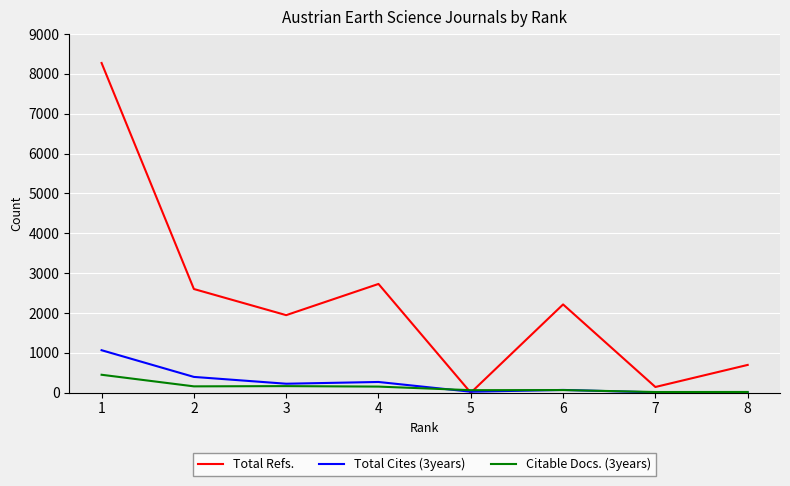

Which series has the largest range (max minus min)?

Total Refs.